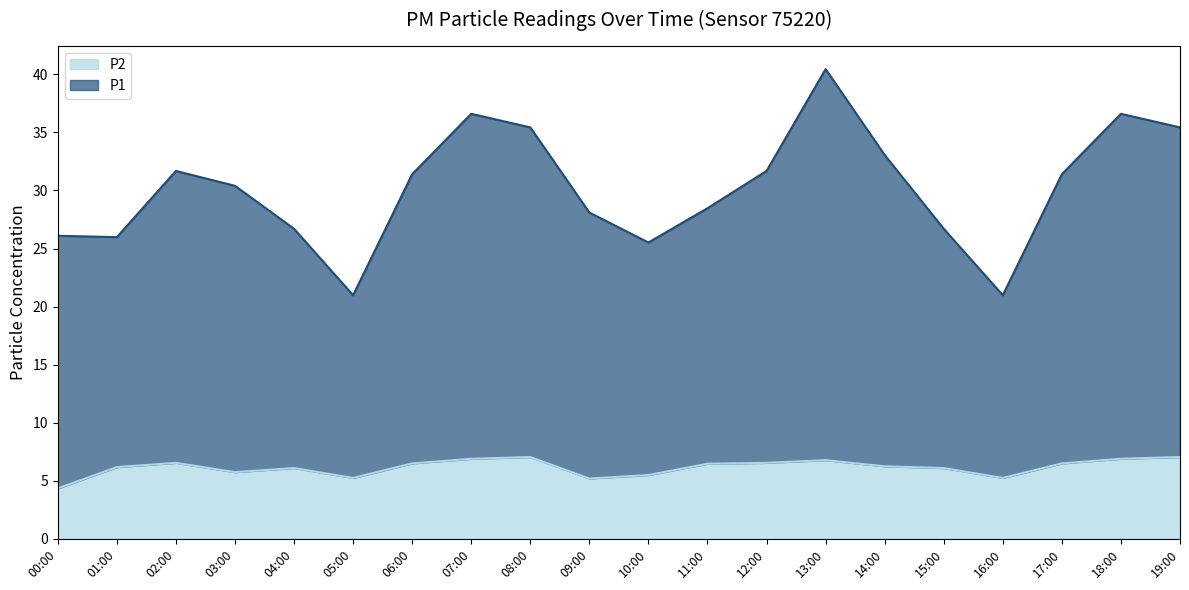

True or false: P1 and P2 intersect in this chart.

False